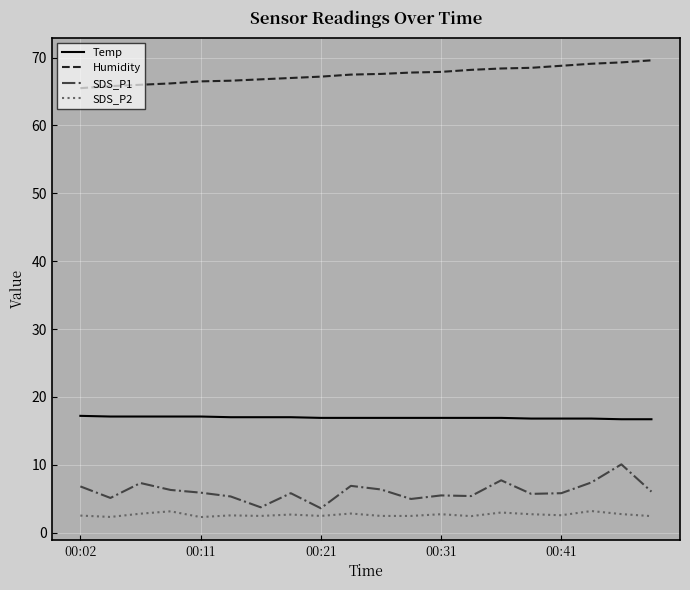

True or false: Humidity and SDS_P2 intersect in this chart.

False